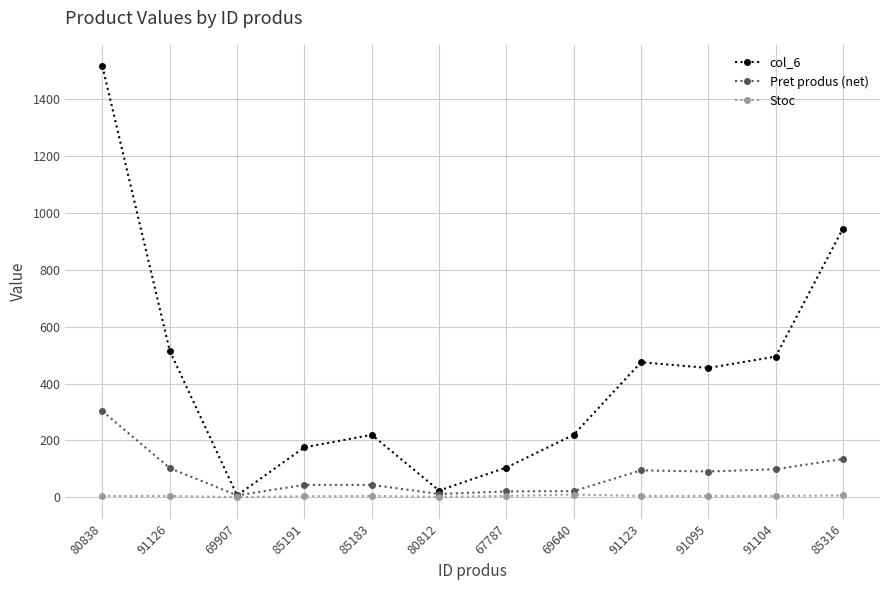

What is the label of the 9th point from the left?

91123